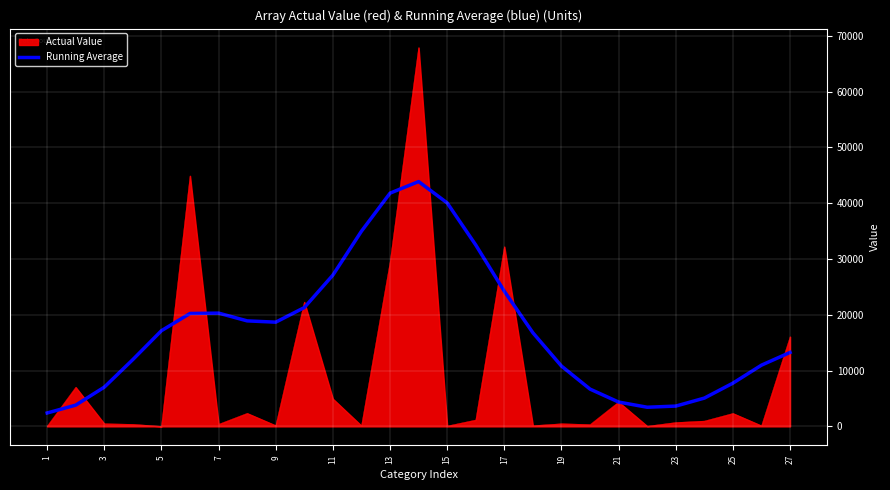

What is the maximum value for Running Average?

43881